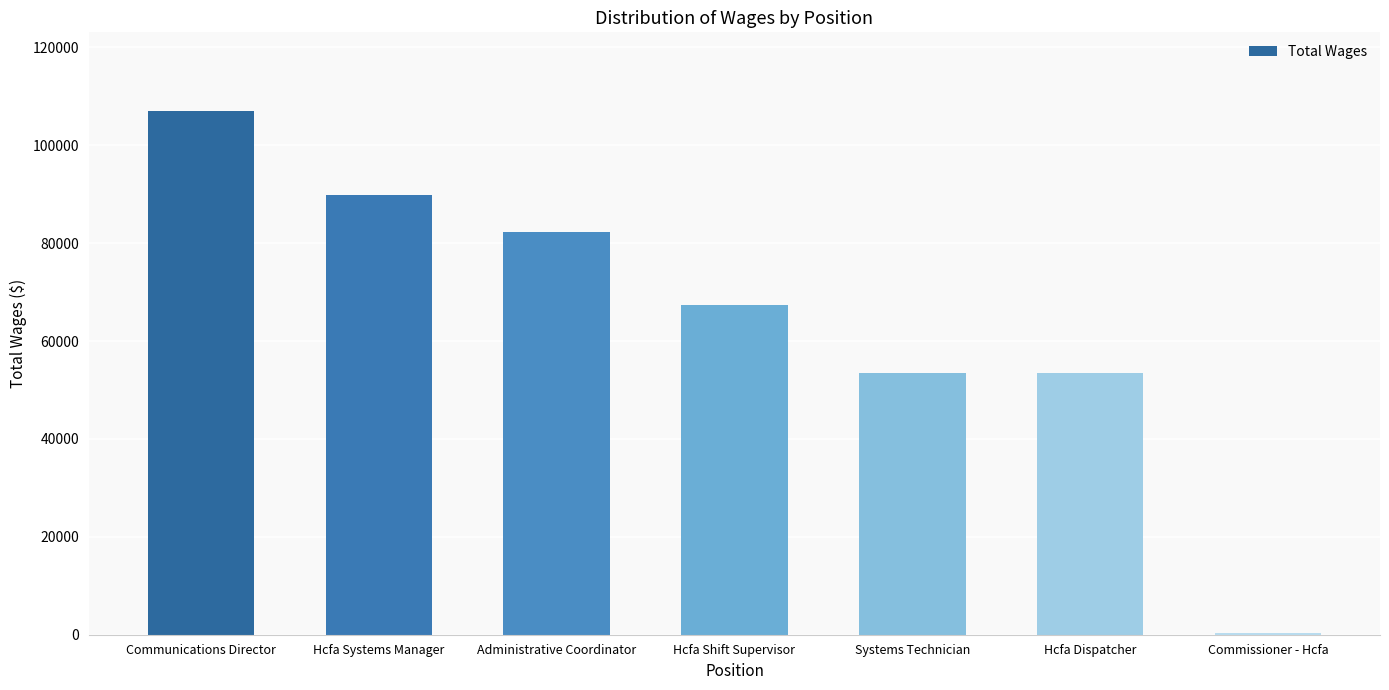

What is the difference between the maximum and minimum values?

106615